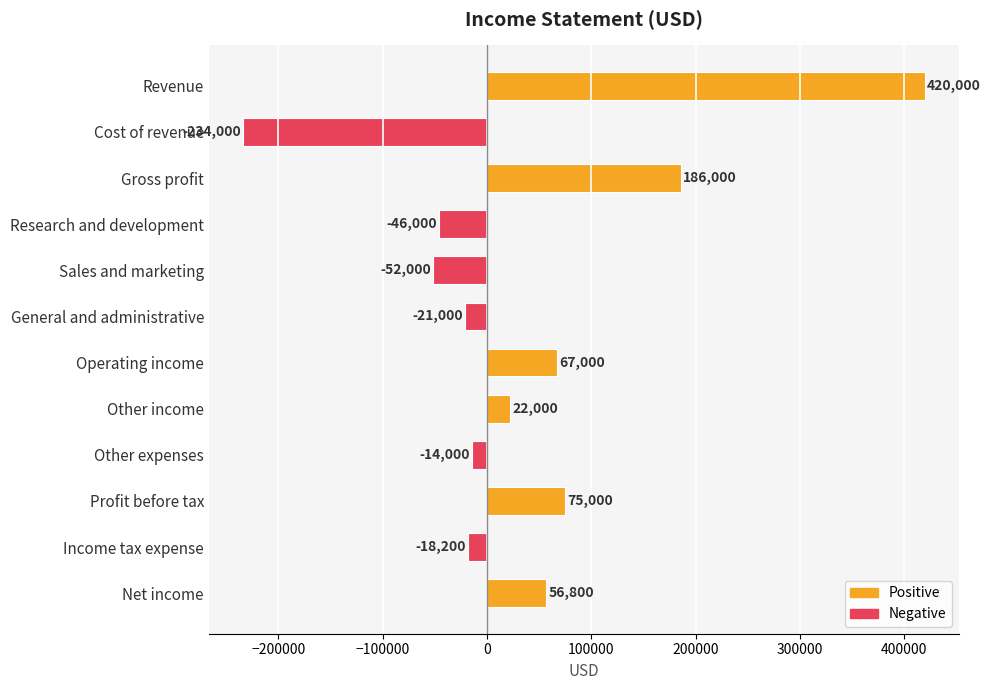

How many values are below 22000?

6